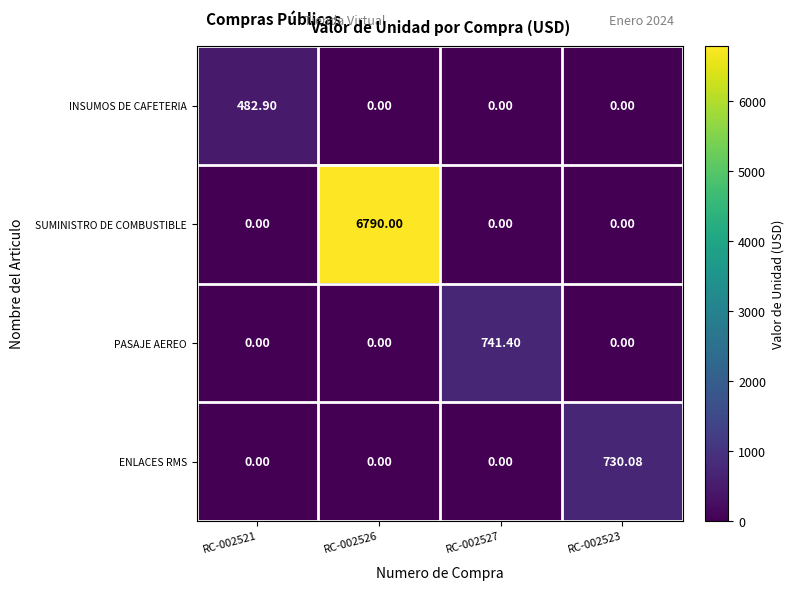

What is the spread (max minus min) of values at RC-002523?

730.1